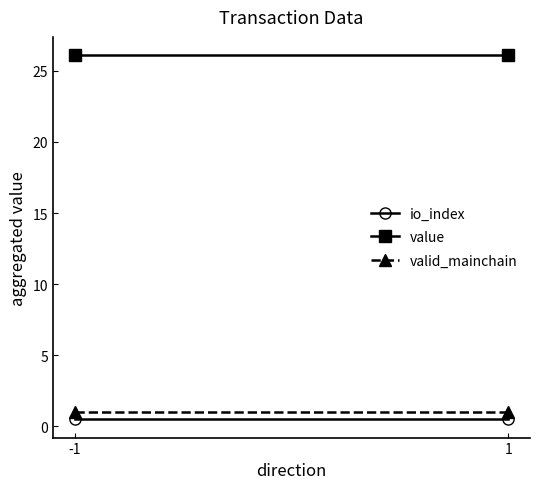

Between 1 and -1, which is larger?

1